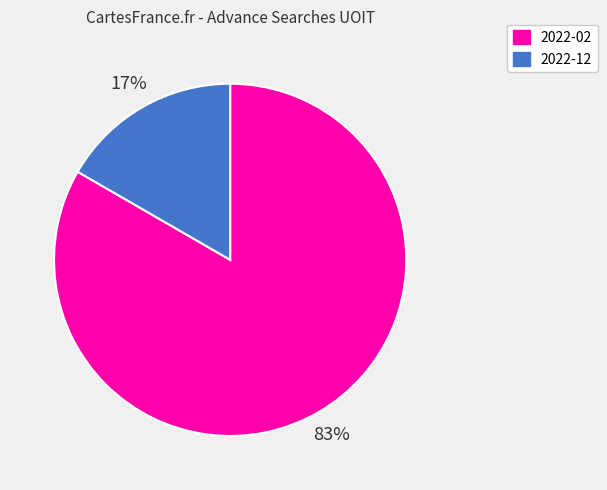

Is there a majority slice in this chart?

Yes